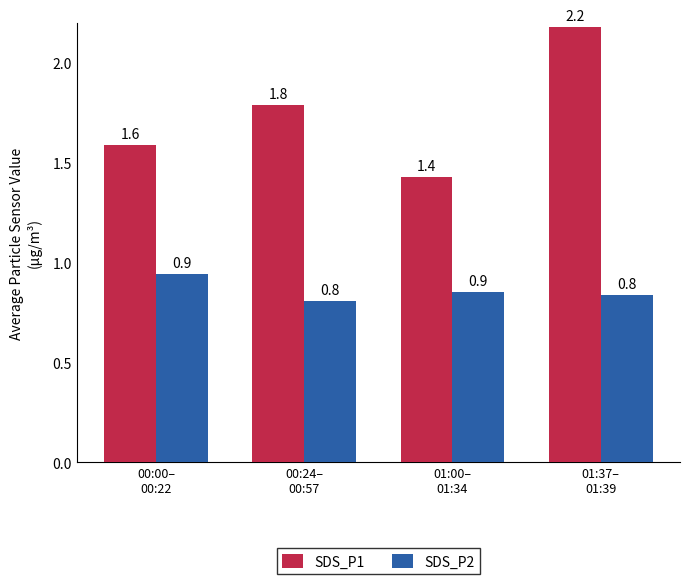

Count the SDS_P2 values in the range 0 to 1.

4